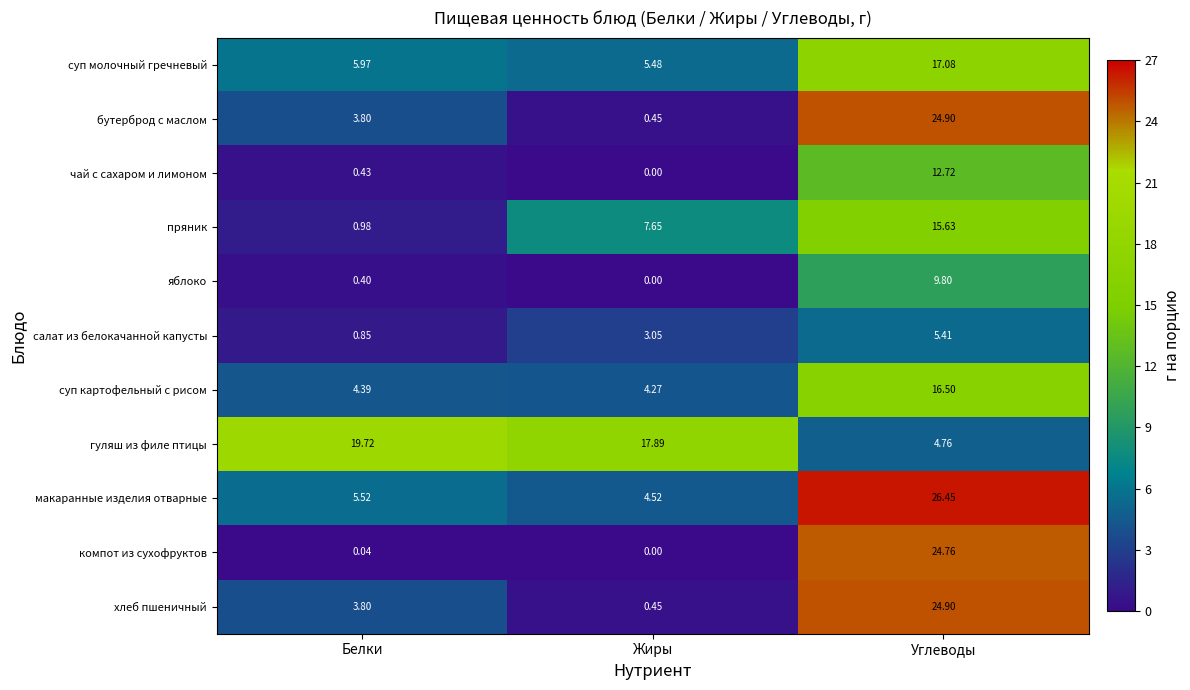

At which category is the sum across all series the highest?

Углеводы